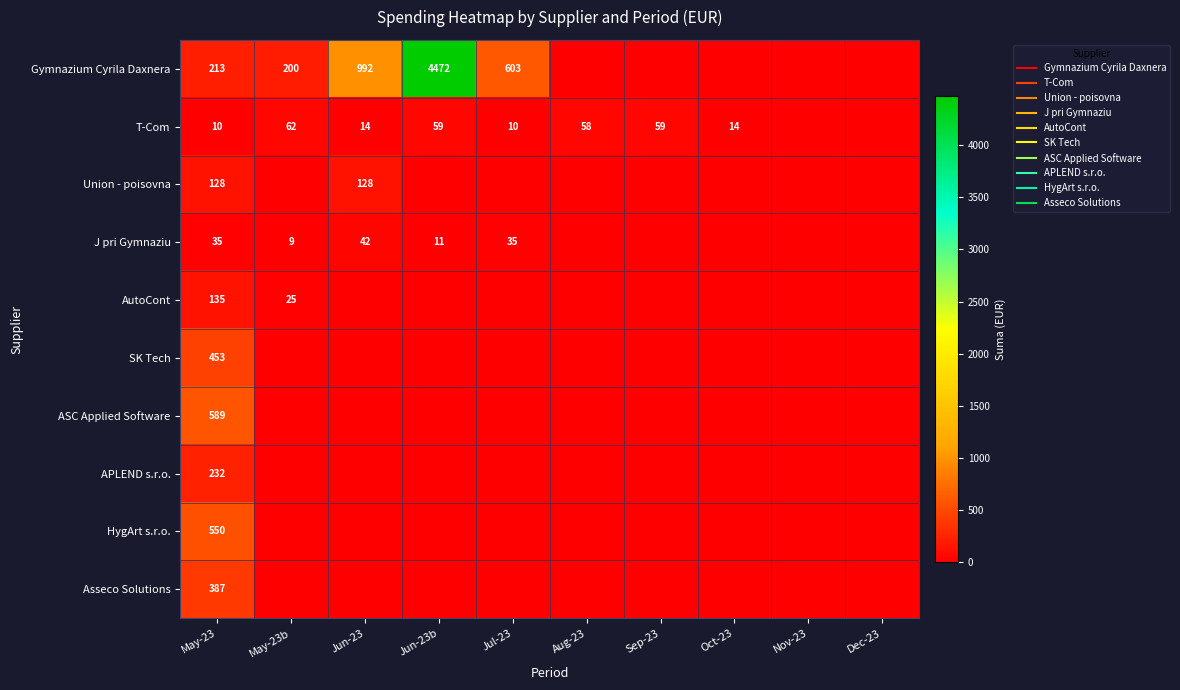

At which category does the chart reach its peak across all series?

Jun-23b